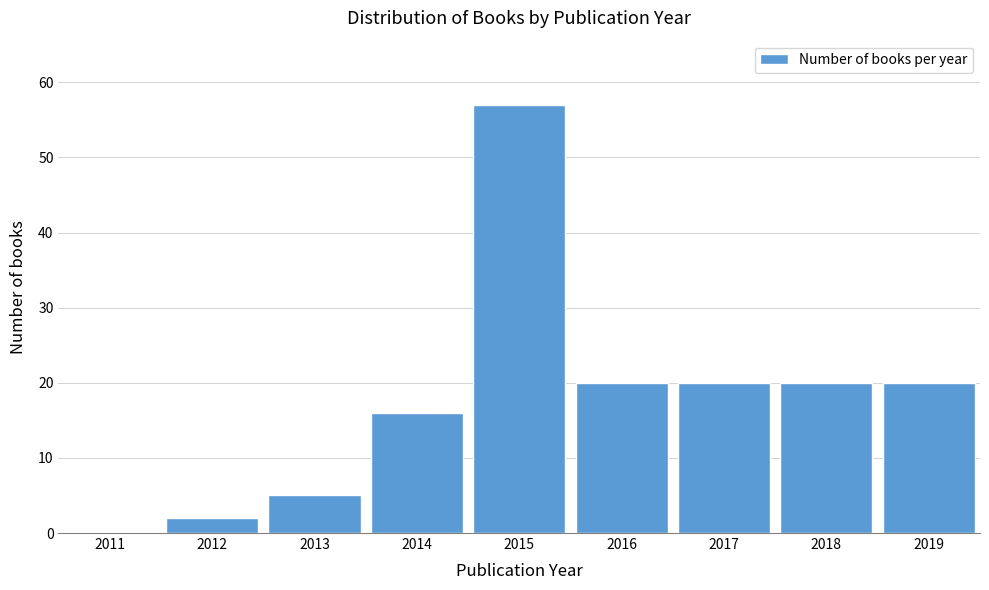

Reading left to right, what are all the values shown in this chart?

2011=0	2012=2	2013=5	2014=16	2015=57	2016=20	2017=20	2018=20	2019=20